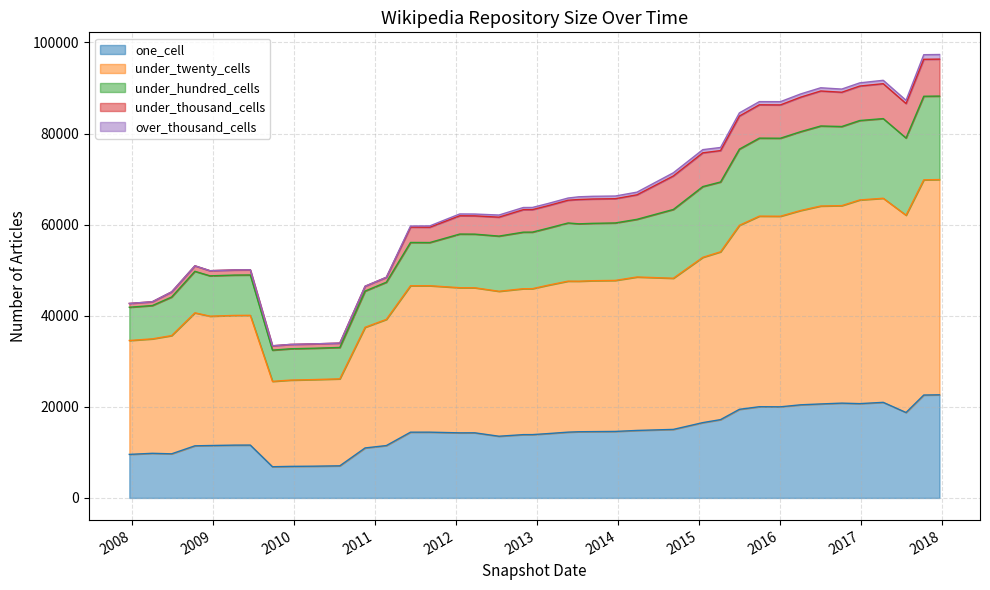

In under_hundred_cells, how many points are higher than both neighbors (excluding endpoints)?

6